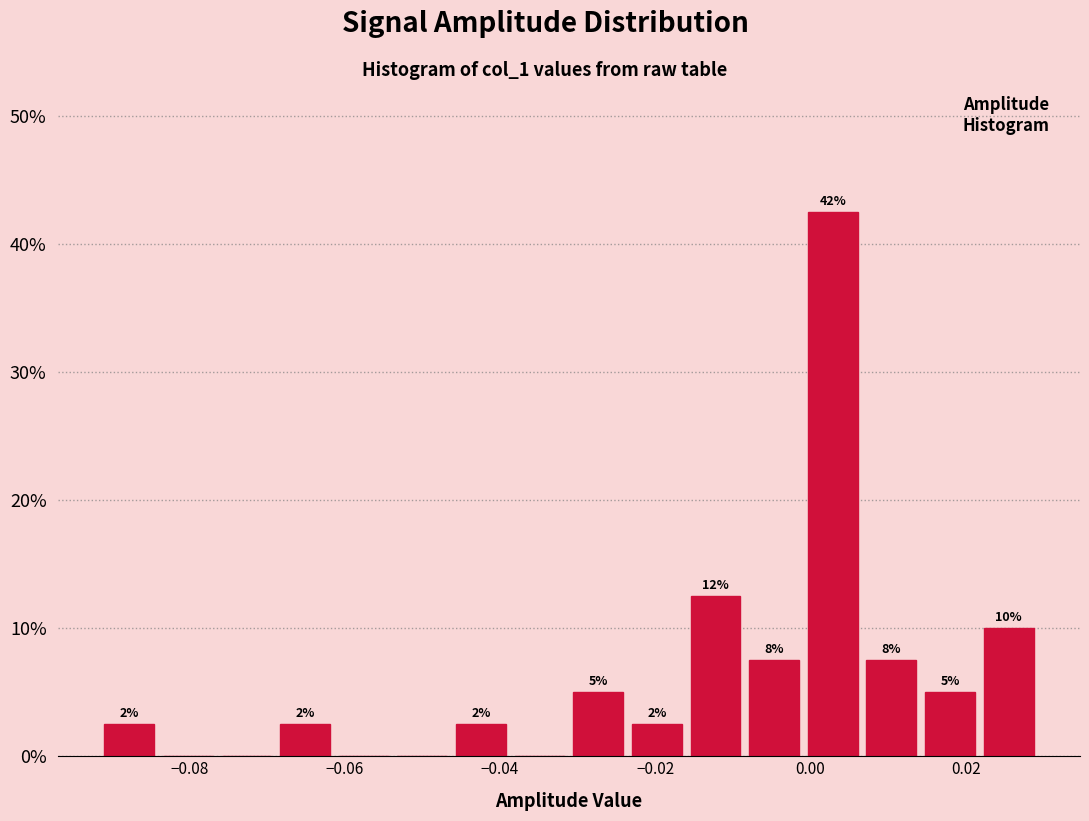

Read against the x-axis, roughly where is the centre of the tallest bar?

0.002